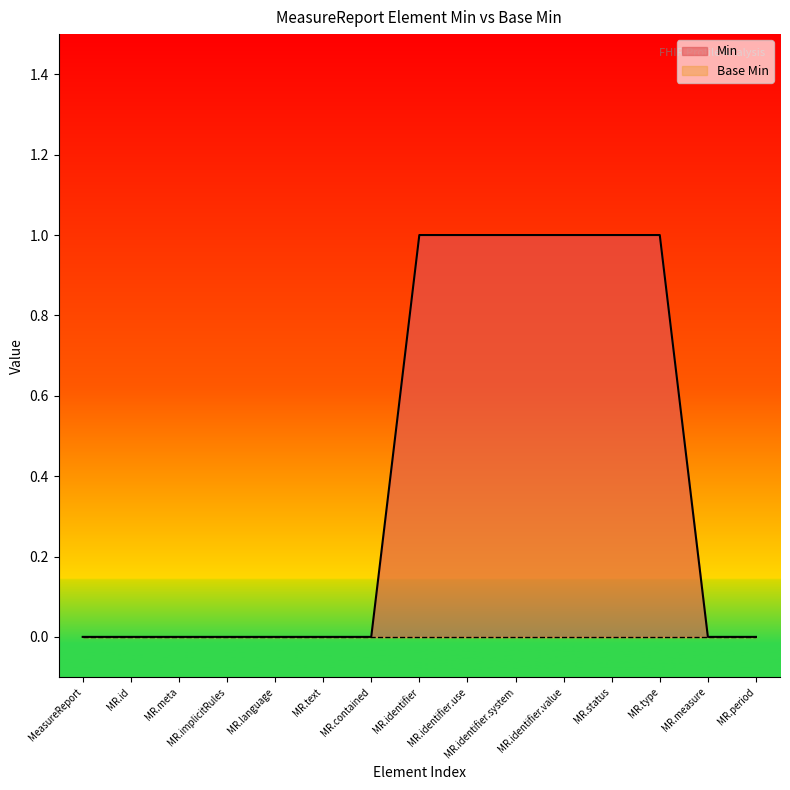

What is the greatest value displayed?

1